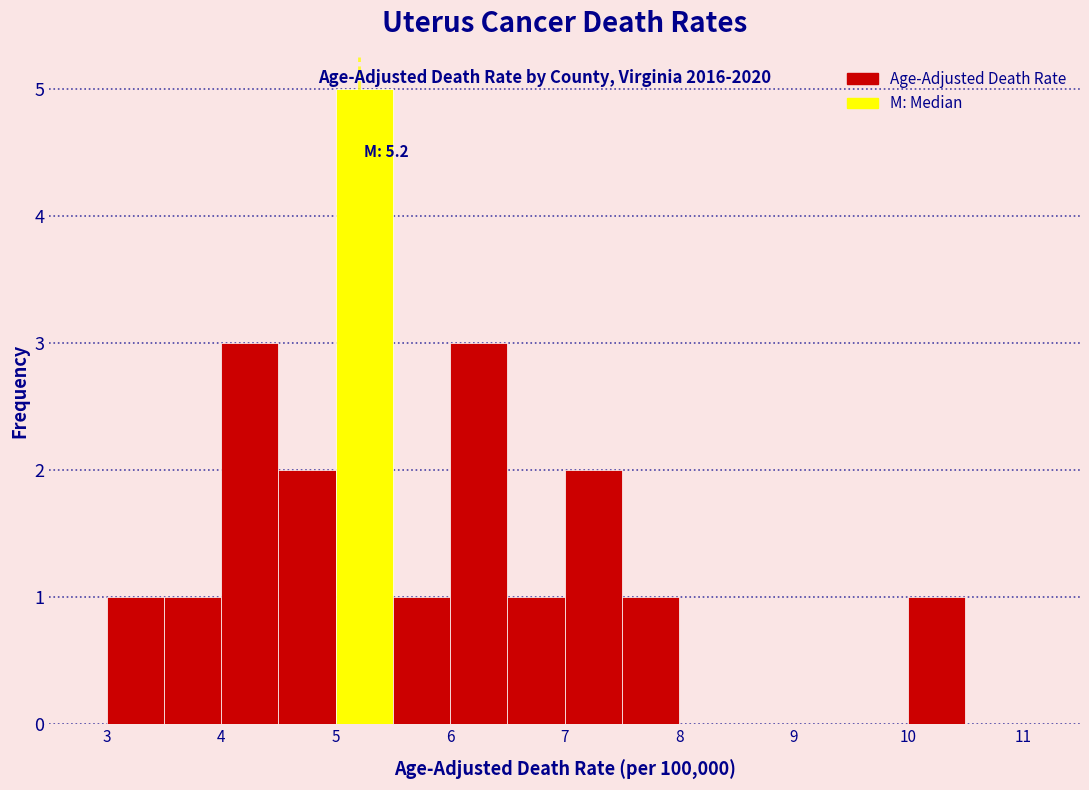

Over which range of the x-axis is the bar tallest?

5.0 to 5.5